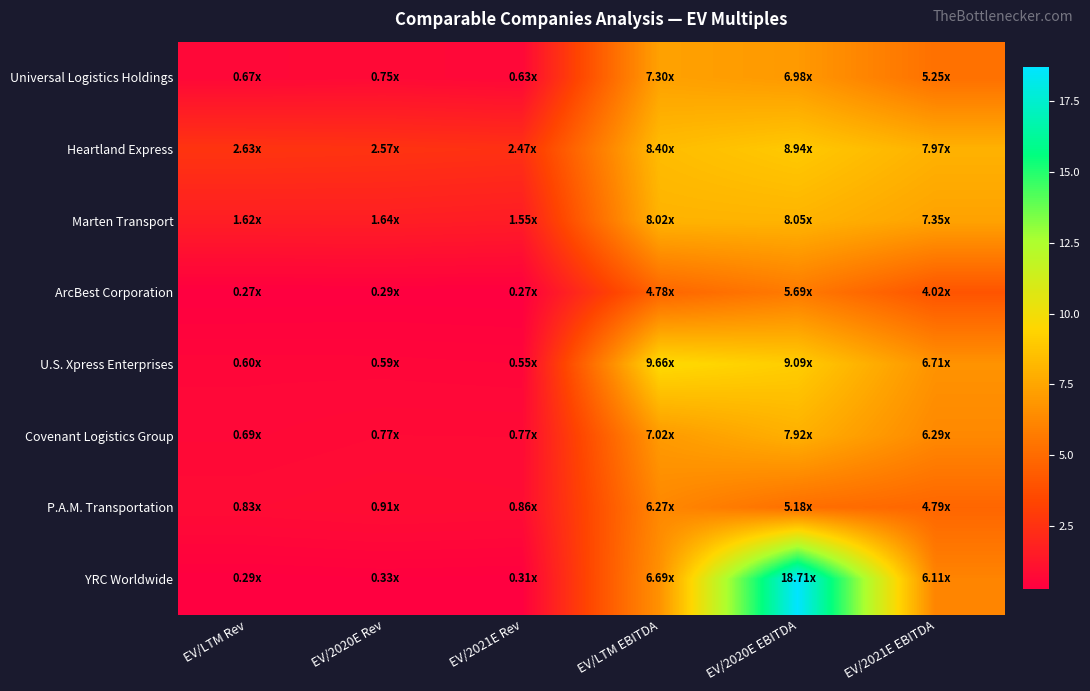

Count the number of data series in this chart.

8